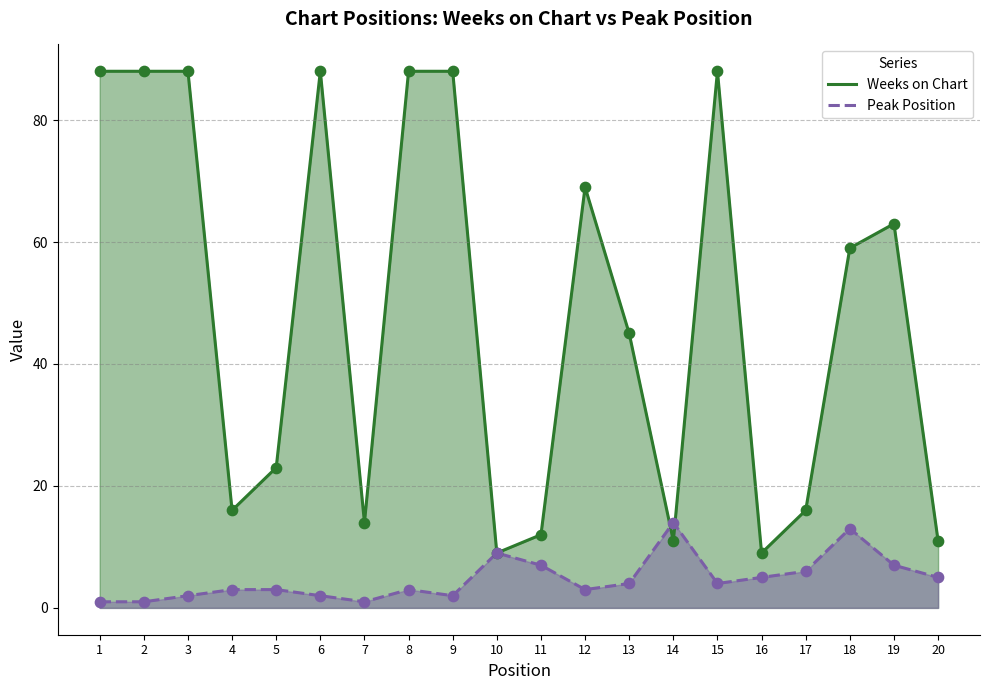

What is the total value across all series at 9?

90